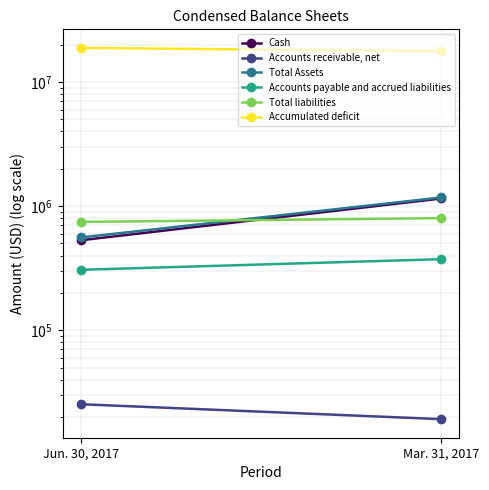

Which category has the highest value across all series?

Jun. 30, 2017